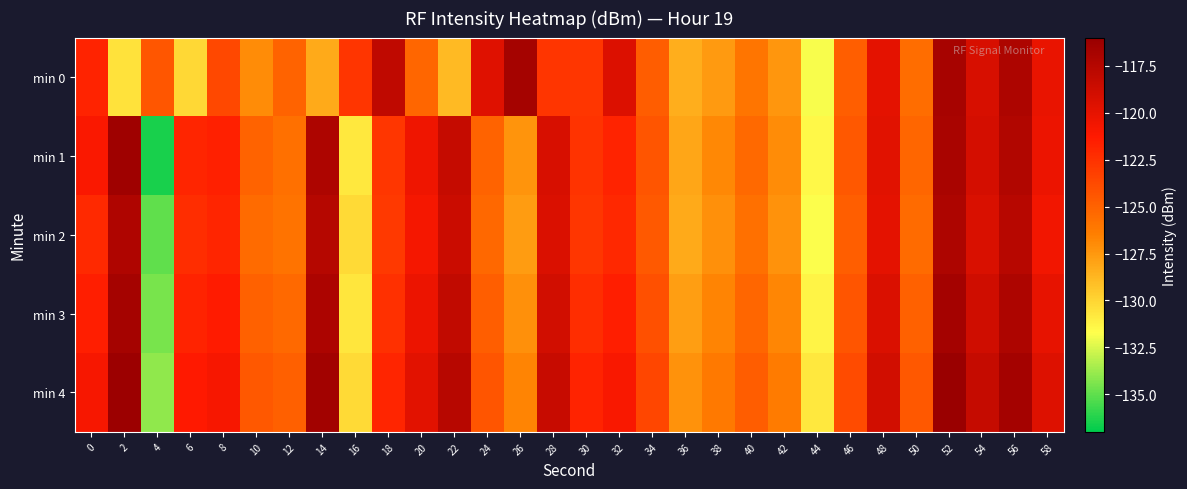

Reading right to left, what are all the values shown in this chart?

min 0: 58=-120.1	56=-117.1	54=-119.3	52=-116.7	50=-125.6	48=-119.9	46=-124.8	44=-131.9	42=-127.4	40=-125.9	38=-127.6	36=-128.5	34=-124.8	32=-119.5	30=-122.8	28=-122.7	26=-116.7	24=-119.6	22=-128.9	20=-125.3	18=-118.0	16=-122.7	14=-128.3	12=-125.1	10=-127.0	8=-123.6	6=-130.2	4=-124.4	2=-130.6	0=-121.8
min 1: 58=-120.3	56=-117.3	54=-119.1	52=-116.9	50=-125.2	48=-119.7	46=-124.5	44=-131.5	42=-127.0	40=-125.4	38=-126.9	36=-128.1	34=-124.3	32=-121.8	30=-122.6	28=-119.2	26=-127.4	24=-125.1	22=-118.3	20=-120.5	18=-122.8	16=-130.8	14=-117.1	12=-125.7	10=-125.1	8=-121.7	6=-121.9	4=-136.5	2=-116.4	0=-121.1
min 2: 58=-120.6	56=-117.6	54=-119.3	52=-117.1	50=-125.5	48=-119.9	46=-124.8	44=-131.8	42=-127.3	40=-125.7	38=-127.2	36=-128.3	34=-124.6	32=-122.0	30=-122.8	28=-119.4	26=-127.7	24=-125.3	22=-118.6	20=-120.8	18=-122.9	16=-130.2	14=-117.5	12=-125.9	10=-125.5	8=-121.9	6=-122.3	4=-135.0	2=-117.2	0=-122.1
min 3: 58=-120.1	56=-117.1	54=-118.8	52=-116.6	50=-125.0	48=-119.4	46=-124.3	44=-131.3	42=-126.8	40=-125.2	38=-126.7	36=-127.8	34=-124.1	32=-121.5	30=-122.3	28=-118.9	26=-127.2	24=-124.8	22=-118.1	20=-120.3	18=-122.4	16=-130.7	14=-117.0	12=-125.4	10=-125.0	8=-121.4	6=-121.8	4=-134.5	2=-116.7	0=-121.5
min 4: 58=-119.6	56=-116.6	54=-118.3	52=-116.1	50=-124.5	48=-118.9	46=-123.8	44=-130.8	42=-126.3	40=-124.7	38=-126.2	36=-127.3	34=-123.6	32=-121.0	30=-121.8	28=-118.4	26=-126.7	24=-124.3	22=-117.6	20=-119.8	18=-121.9	16=-130.2	14=-116.5	12=-124.9	10=-124.5	8=-120.9	6=-121.3	4=-134.0	2=-116.2	0=-120.9